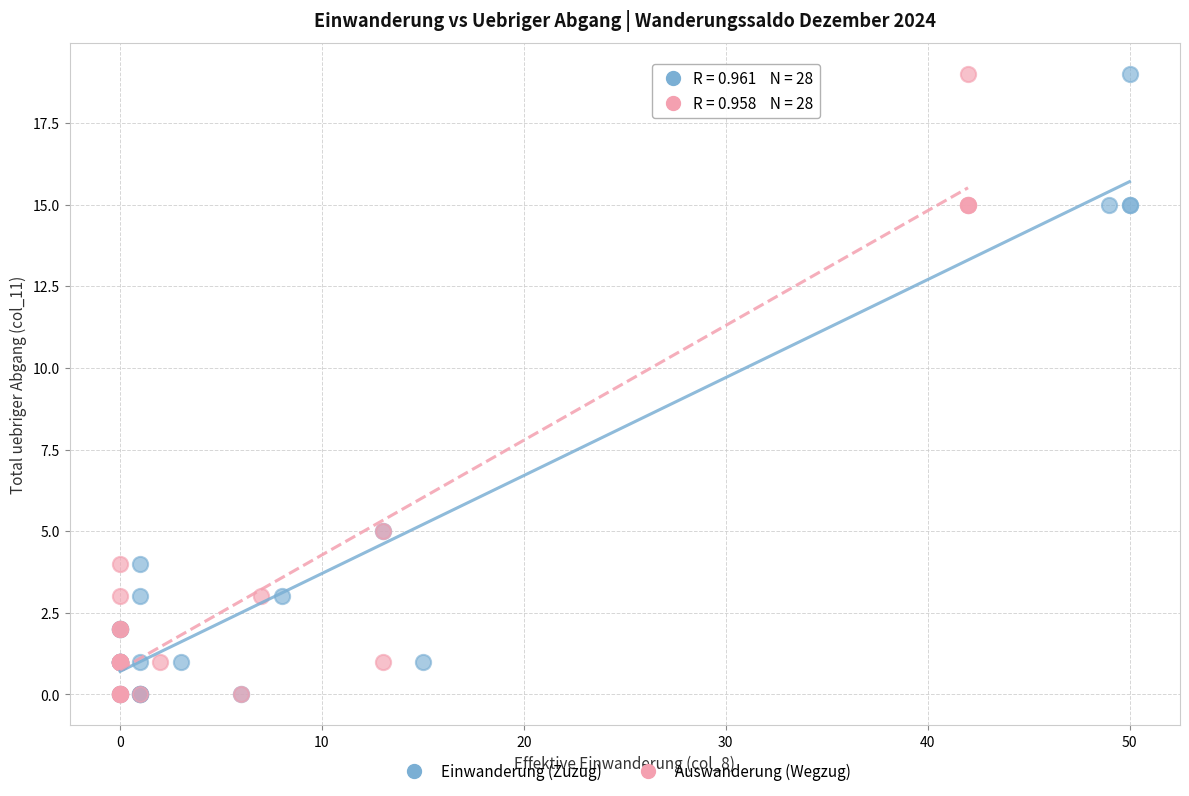

What are all the series names shown in the legend?

Einwanderung (Zuzug), Auswanderung (Wegzug)